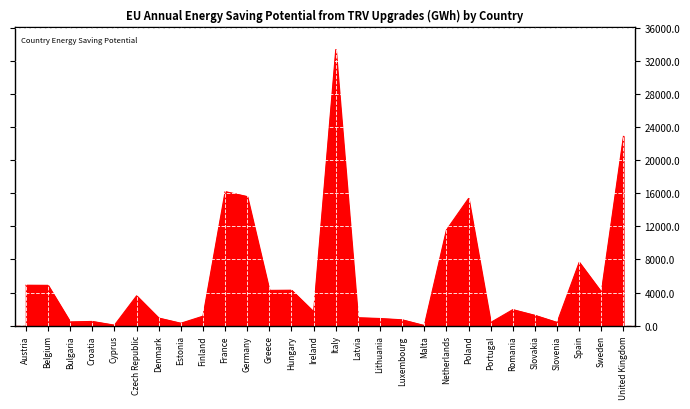

The chart shows a value of 4260.8 at Greece. True or false?

True